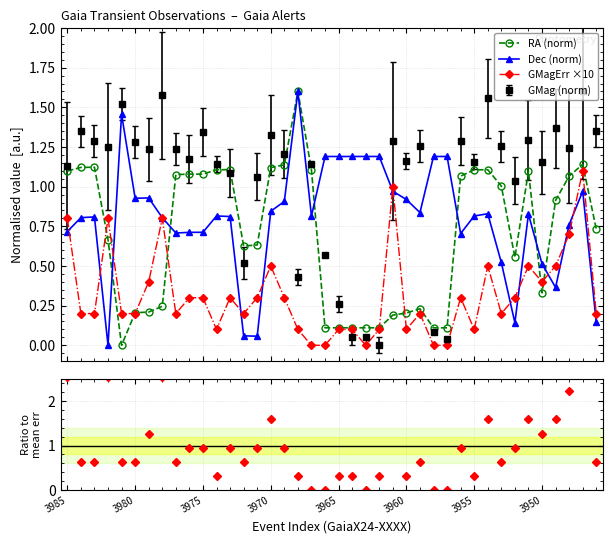

What is the difference between the second highest and minimum values in the RA (norm) series?

1.1